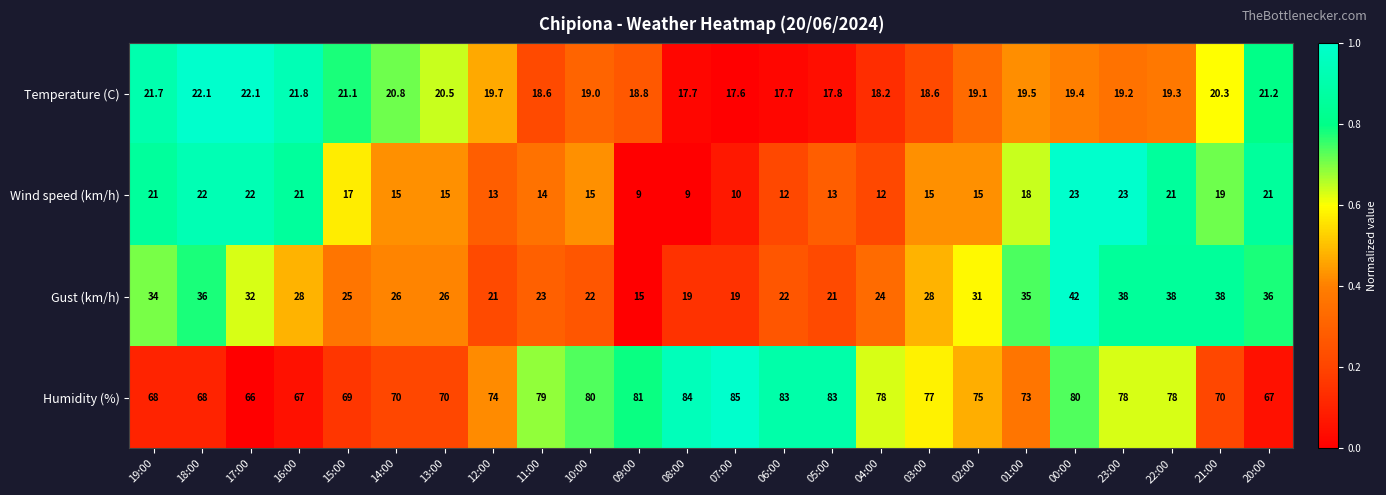

Which series has the widest spread of values?

Gust (km/h)